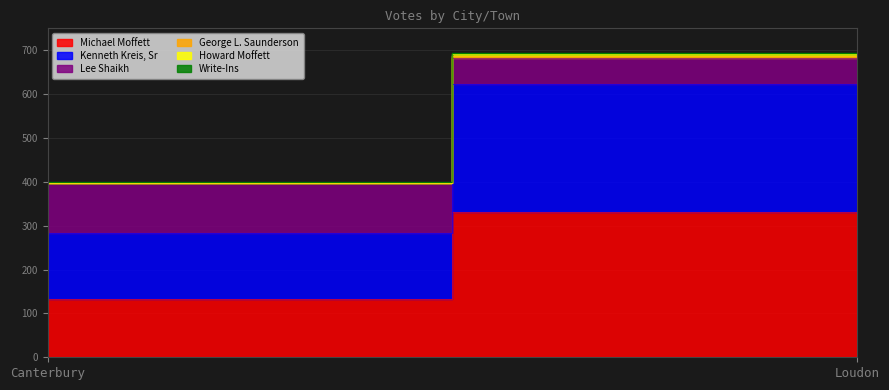

At which label does Howard Moffett reach its peak?

Loudon